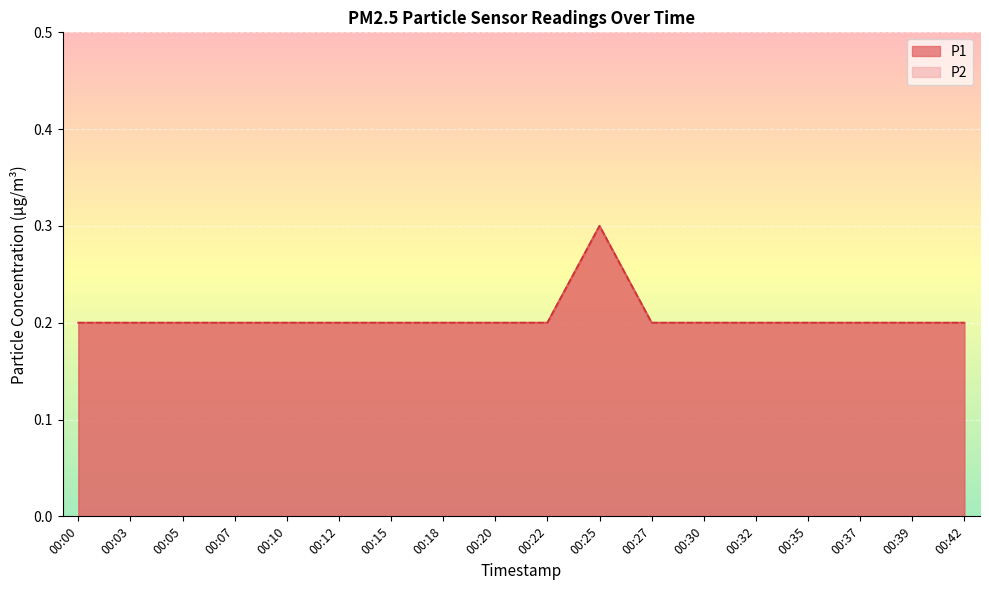

Reading right to left, list all the values displayed in this chart.

P1: 0.2	0.2	0.2	0.2	0.2	0.2	0.2	0.3	0.2	0.2	0.2	0.2	0.2	0.2	0.2	0.2	0.2	0.2
P2: 0.2	0.2	0.2	0.2	0.2	0.2	0.2	0.3	0.2	0.2	0.2	0.2	0.2	0.2	0.2	0.2	0.2	0.2